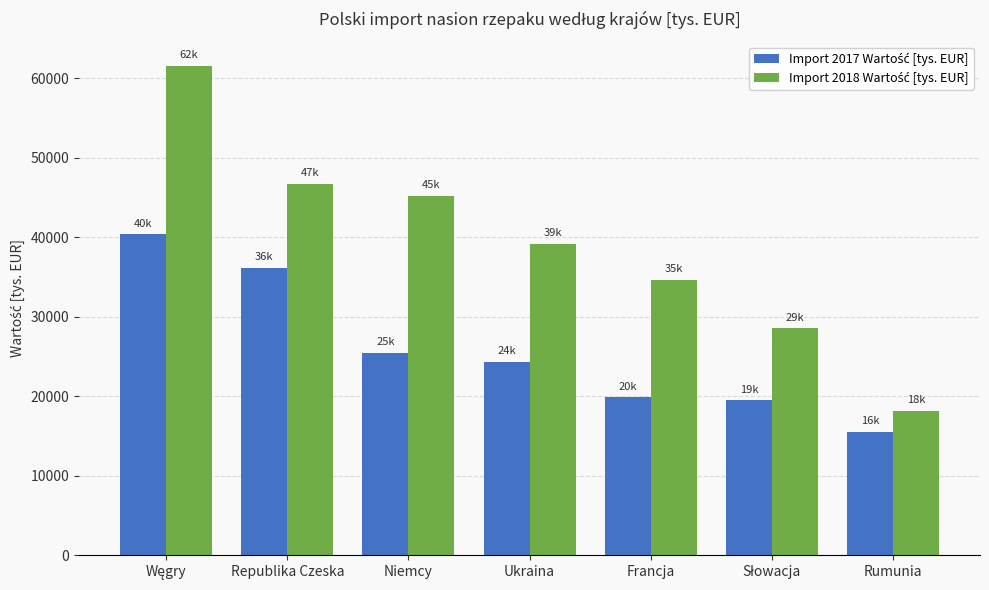

At how many categories does at least one series exceed 43813?

3